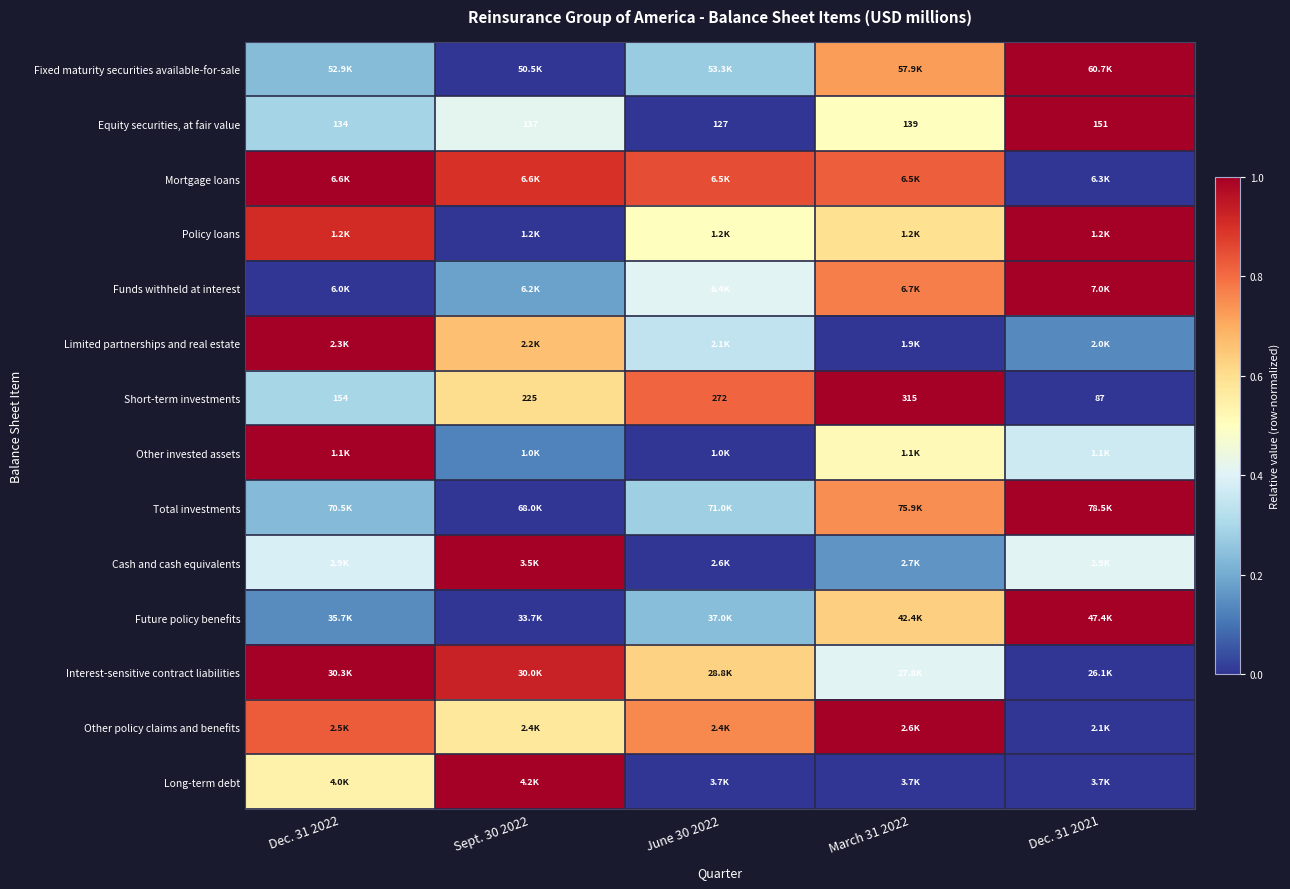

At which category is the sum across all series the highest?

March 31 2022